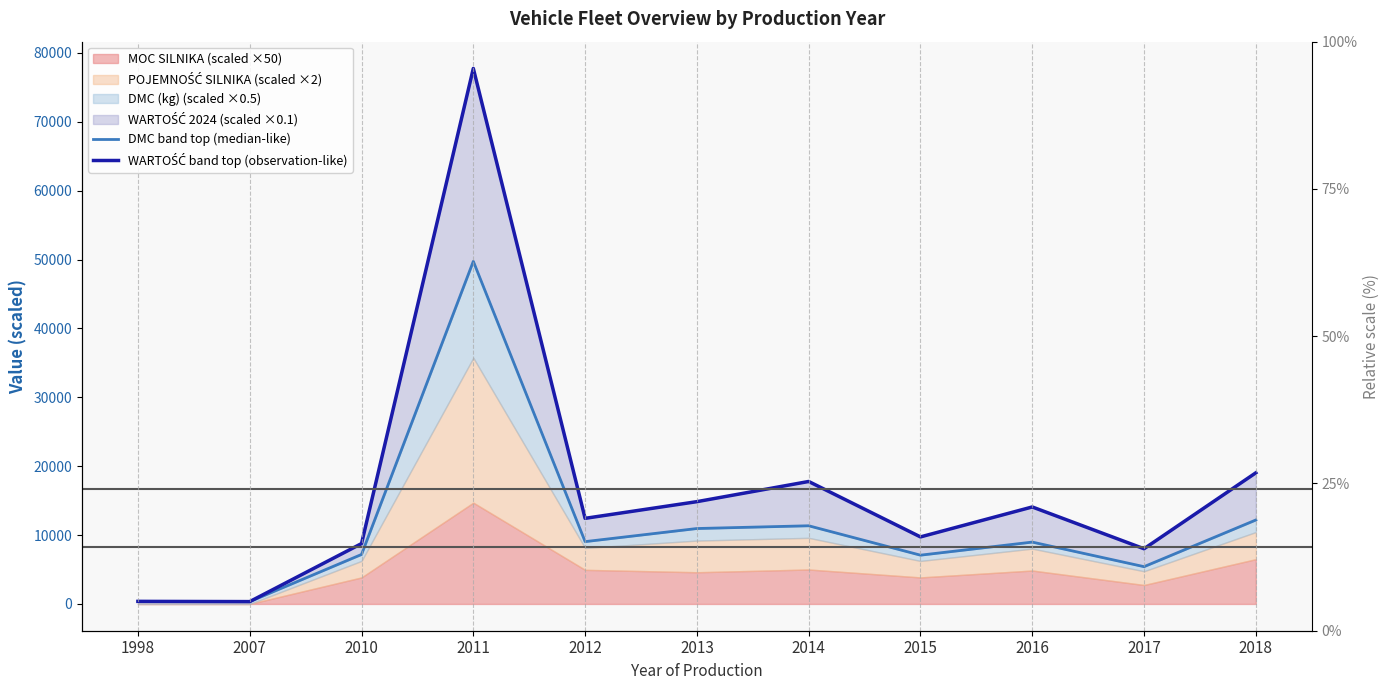

Where is the first local maximum for WARTOŚĆ band top (observation-like)?

2011